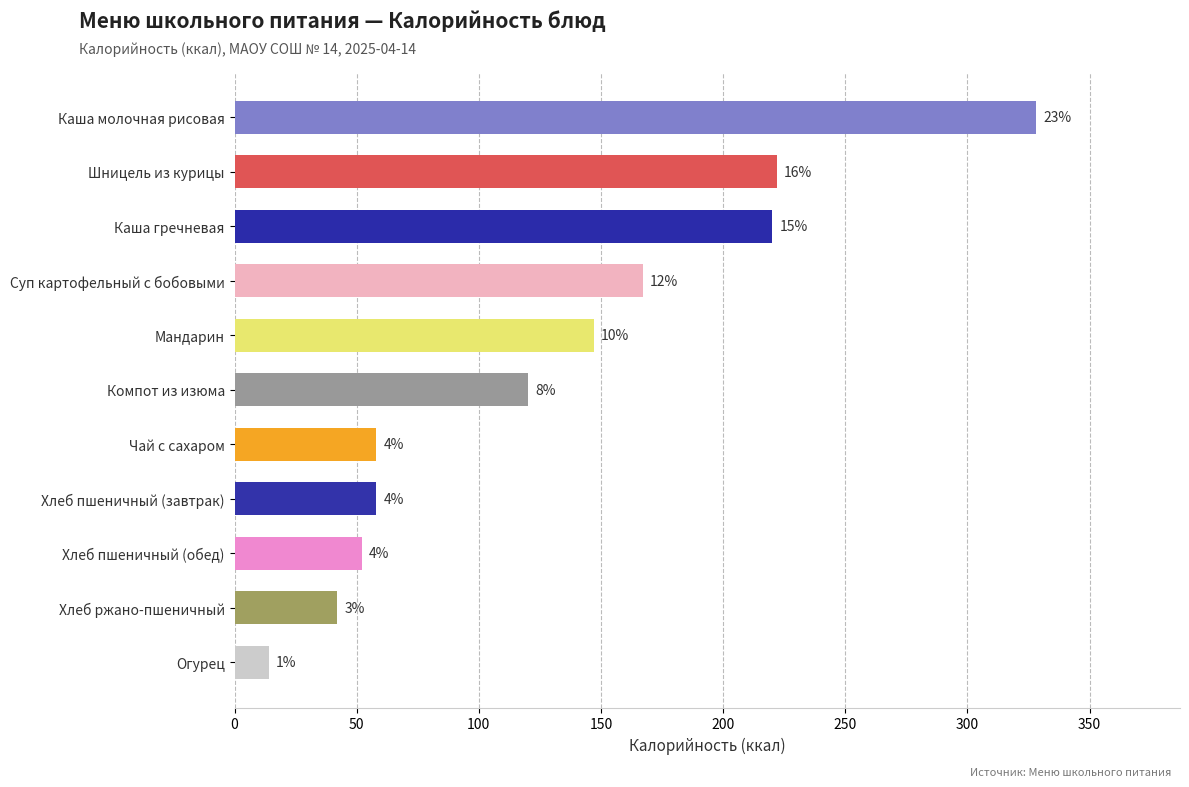

Does the chart contain any negative values?

No